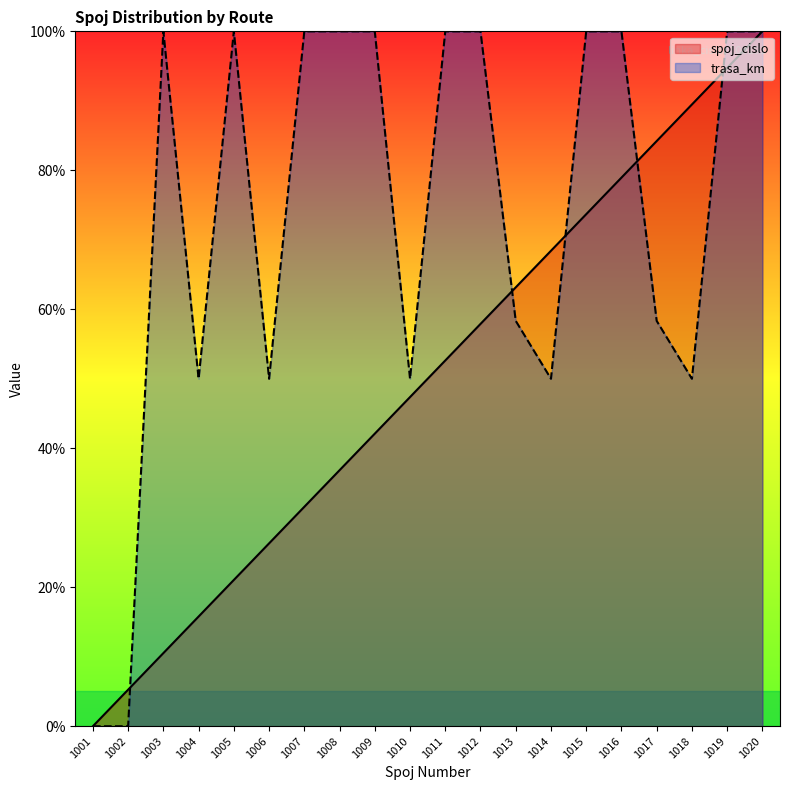

What is the sum of all spoj_cislo values?

1000.0